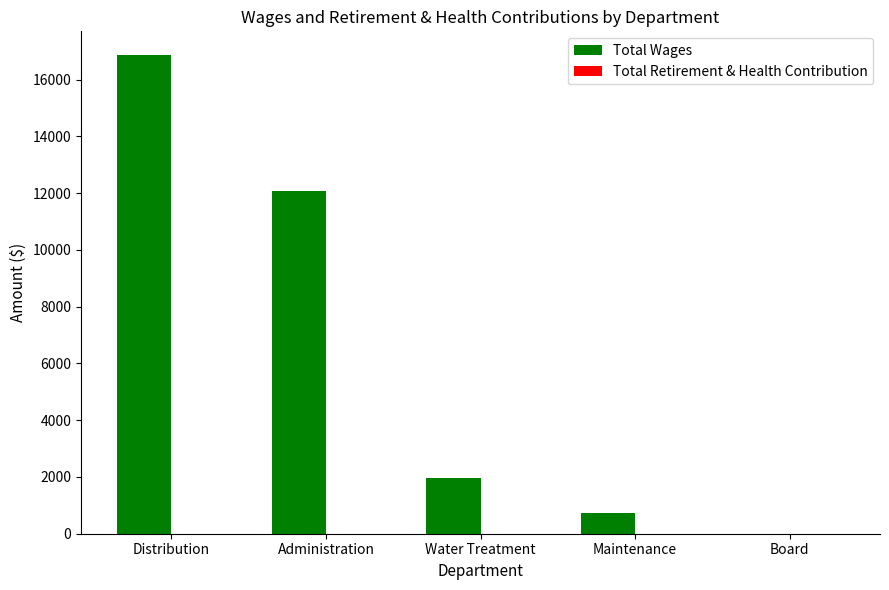

What is the sum of the values at Maintenance and Administration?

12778